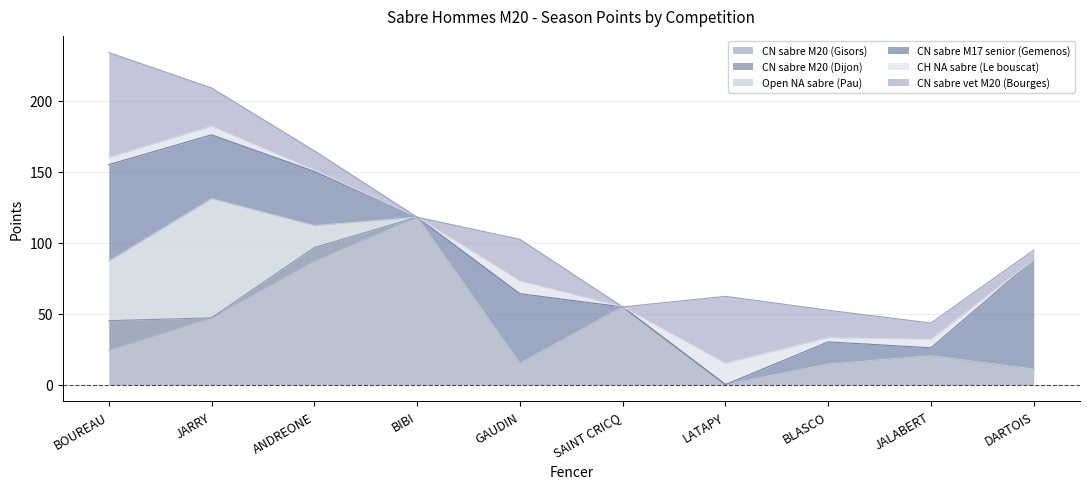

Where does the CH NA sabre (Le bouscat) series first go above 5?

JARRY